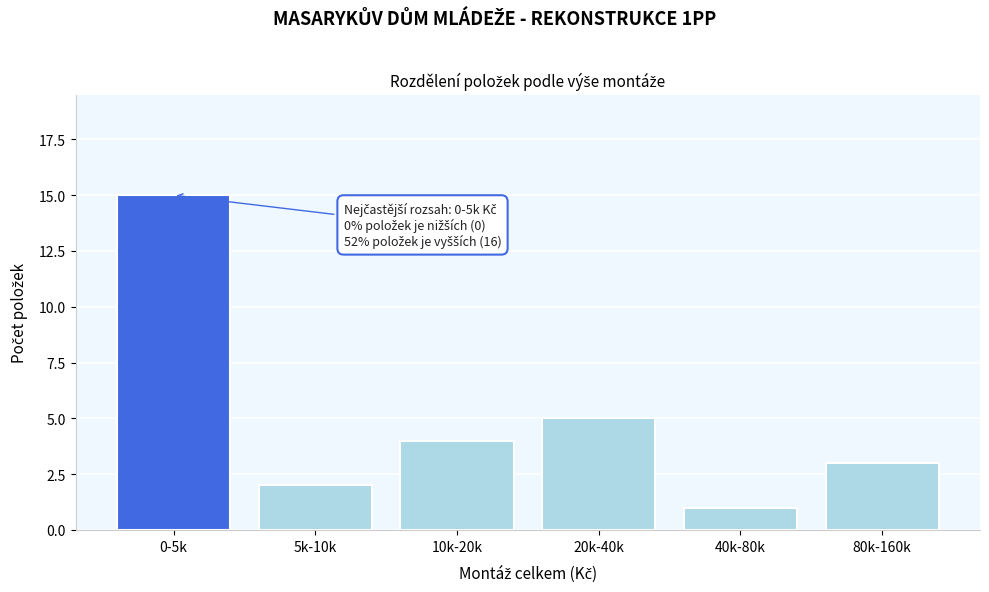

Reading left to right, extract all data points from this chart.

15	2	4	5	1	3